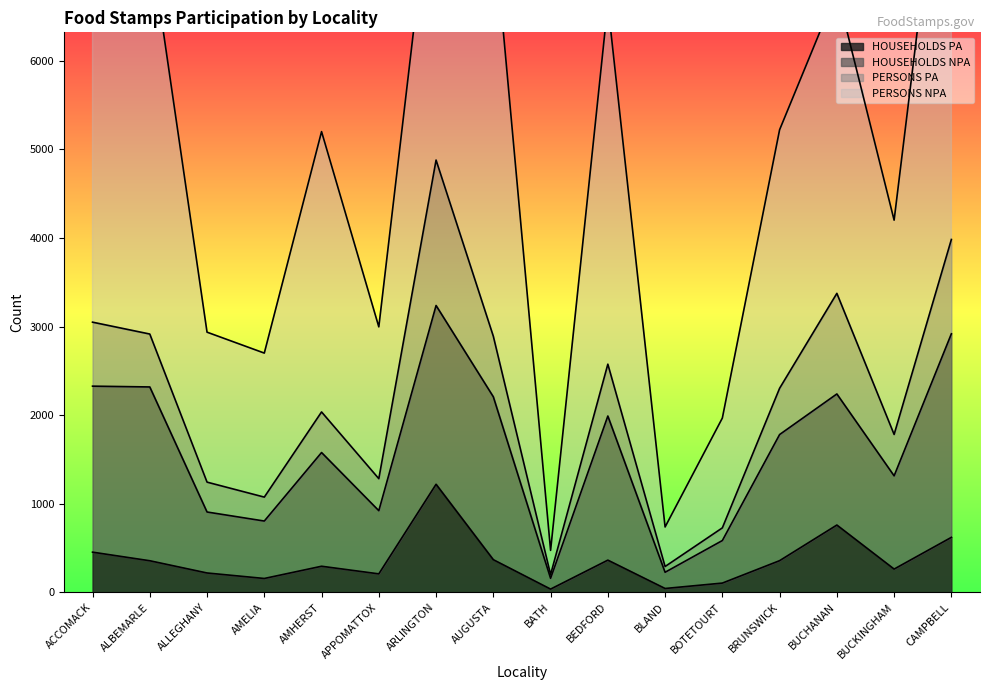

The HOUSEHOLDS PA series shows 454 at ACCOMACK. True or false?

True